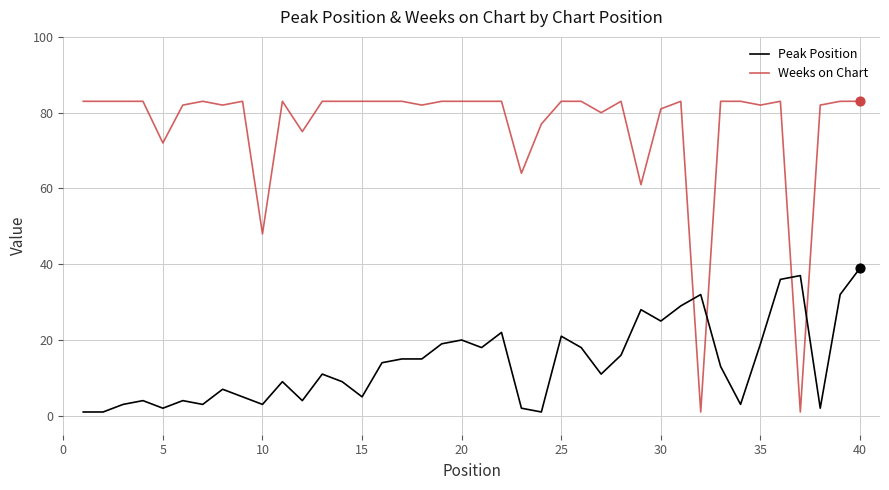

Which series has the largest total across all categories?

Weeks on Chart